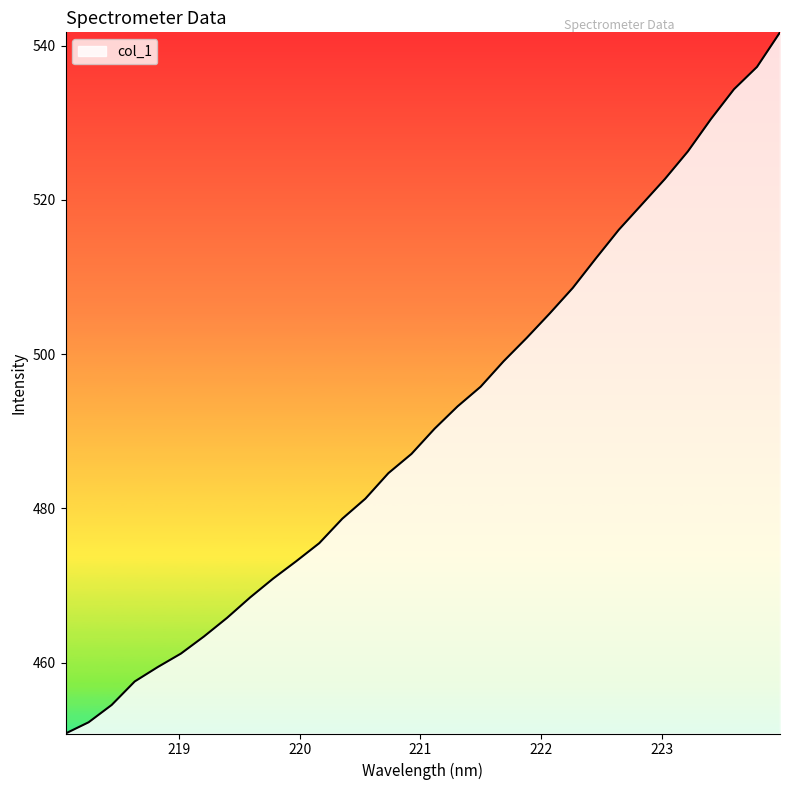

How many distinct data groups are displayed?

1